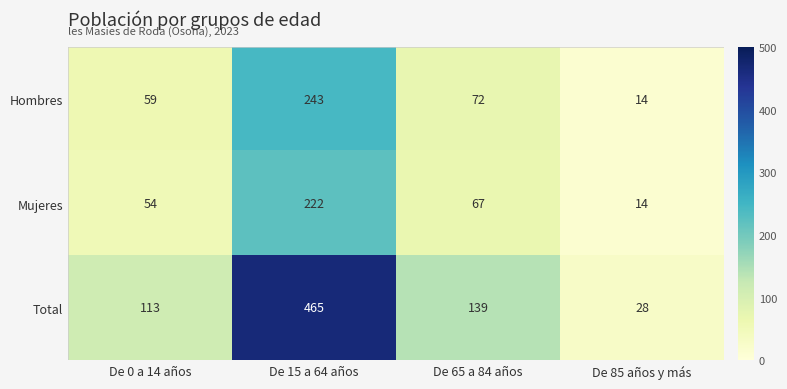

Where is Mujeres nearest to the value 118?

De 65 a 84 años